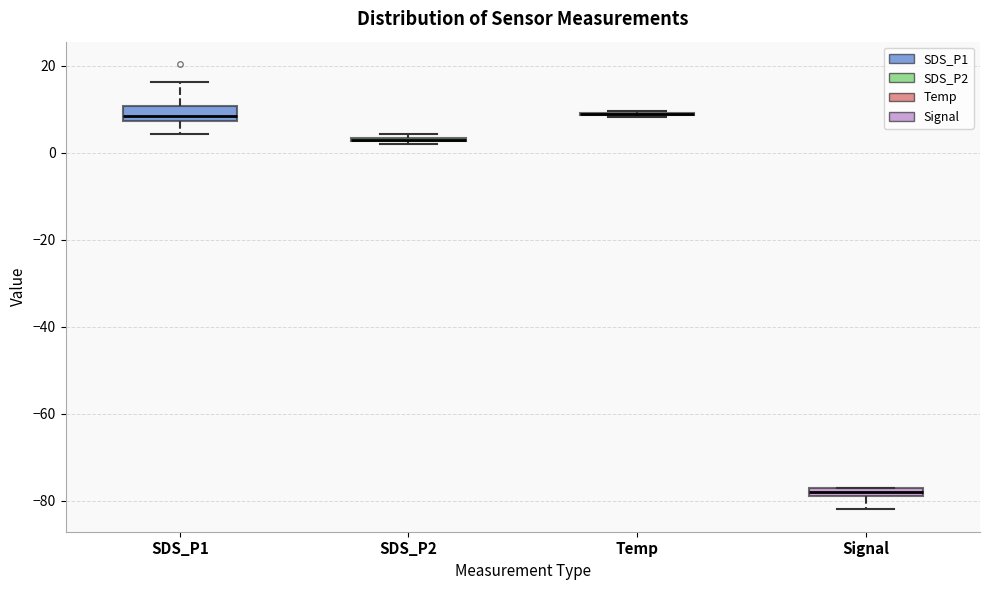

Where does the upper whisker of the box for SDS_P1 end on the y-axis? The values are not printed on the chart, so give them approximately, as read against the axis.

16